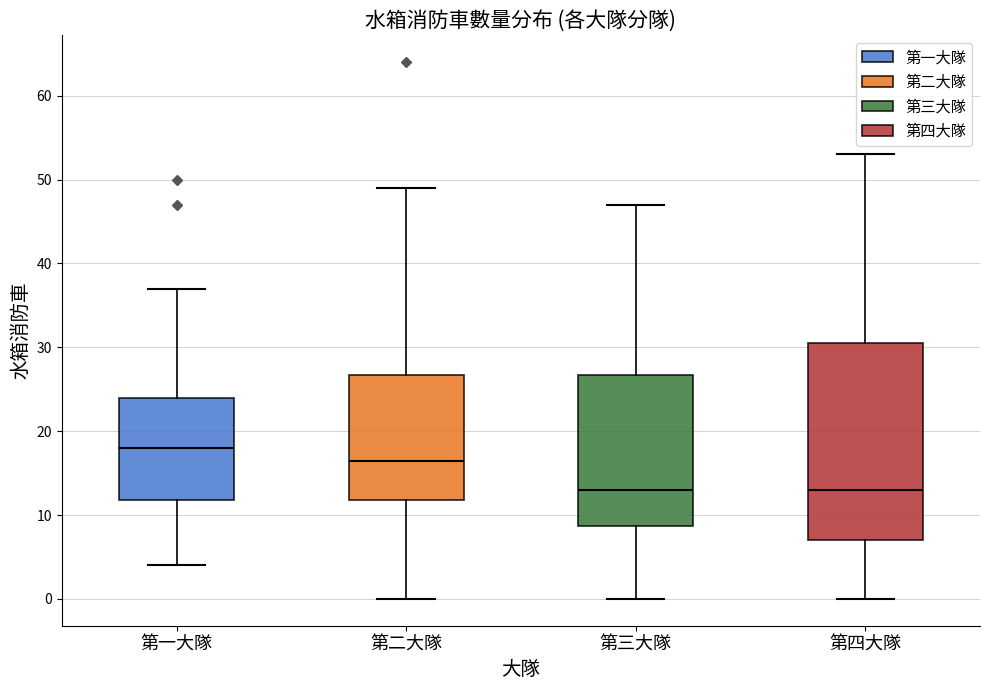

Reading left to right, transcribe this box plot: for each box, give where its median line is, the range the box spans, and where its two whiskers end, as read against the y-axis. The values are not printed on the chart, so give them approximately, as read against the axis.

第一大隊: median 18, box 12 to 24, whiskers 4 to 37
第二大隊: median 17, box 12 to 27, whiskers 0 to 49
第三大隊: median 13, box 9 to 27, whiskers 0 to 47
第四大隊: median 13, box 7 to 31, whiskers 0 to 53